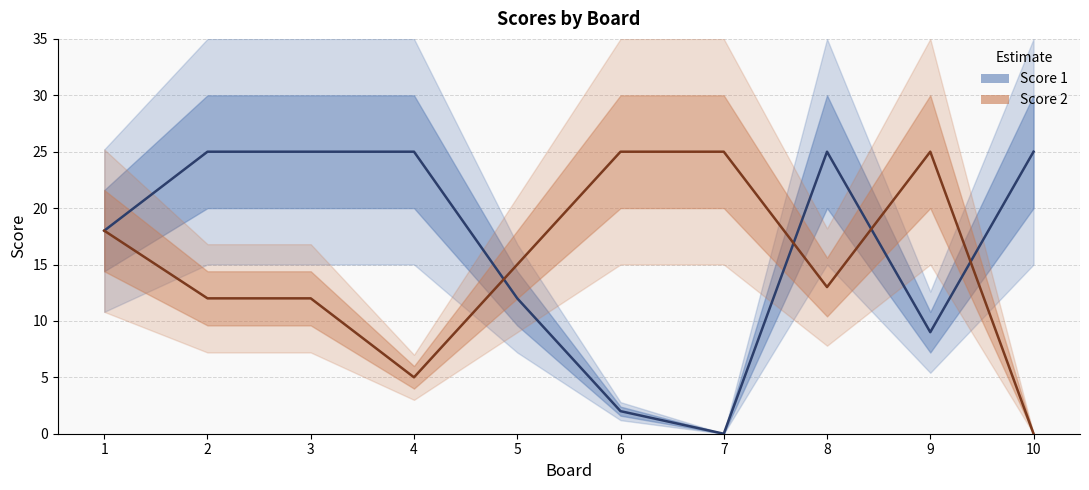

What is the average value of the Score 1 series?

17